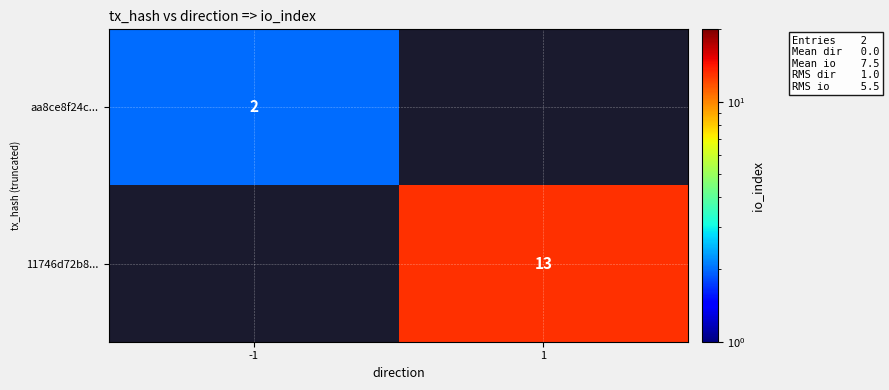

Is it true that 11746d72b8... equals 13 at 1?

True